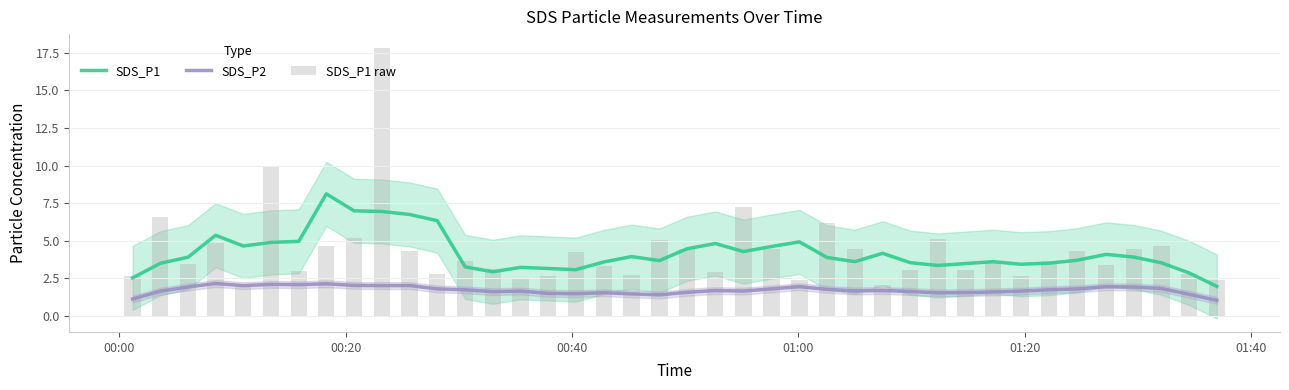

True or false: SDS_P1 and SDS_P2 cross at least once.

False